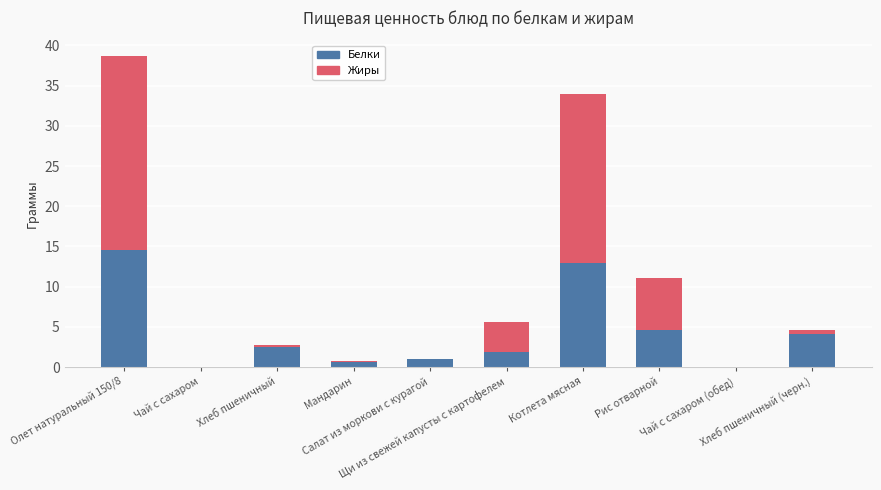

At which category is the sum across all series the highest?

Олет натуральный 150/8